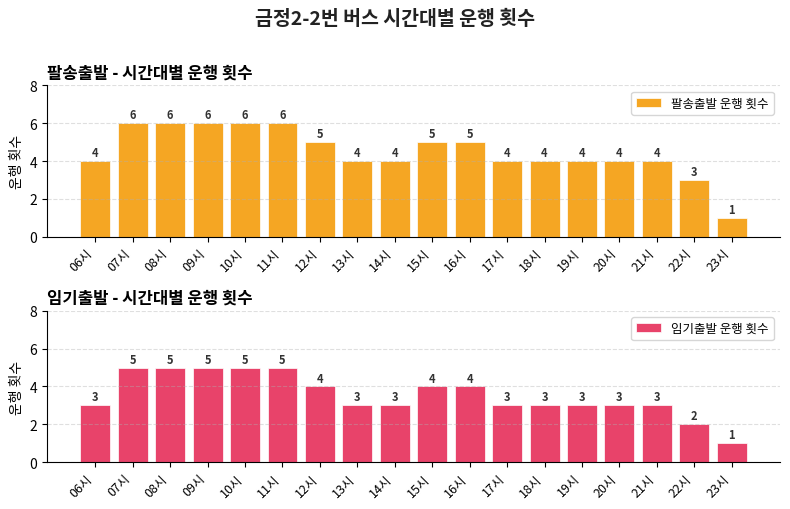

Reading right to left, list all the values displayed in this chart.

팔송출발 운행 횟수: 1	3	4	4	4	4	4	5	5	4	4	5	6	6	6	6	6	4
임기출발 운행 횟수: 1	2	3	3	3	3	3	4	4	3	3	4	5	5	5	5	5	3